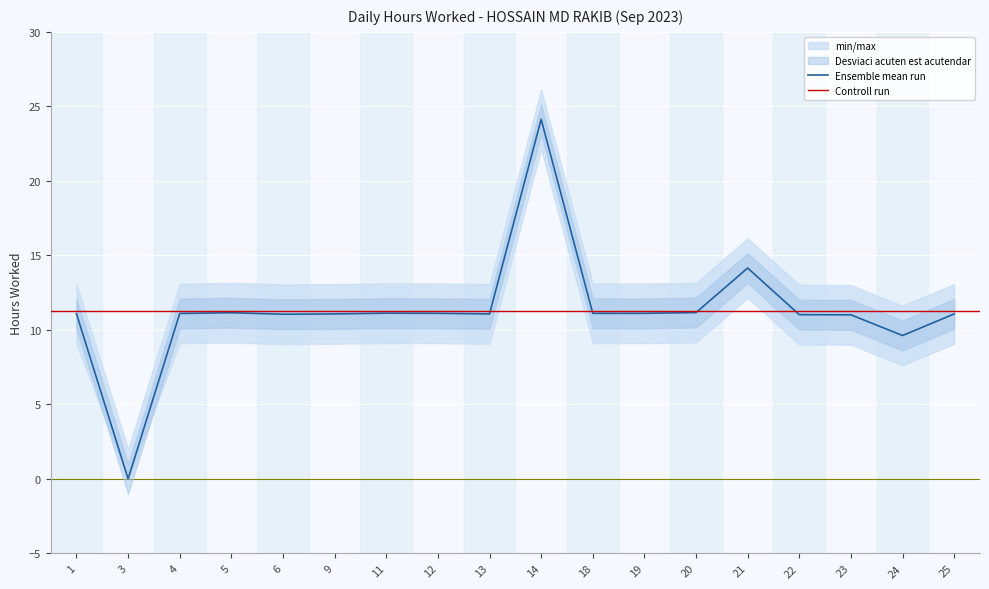

What is the difference between the maximum and minimum values?

24.1